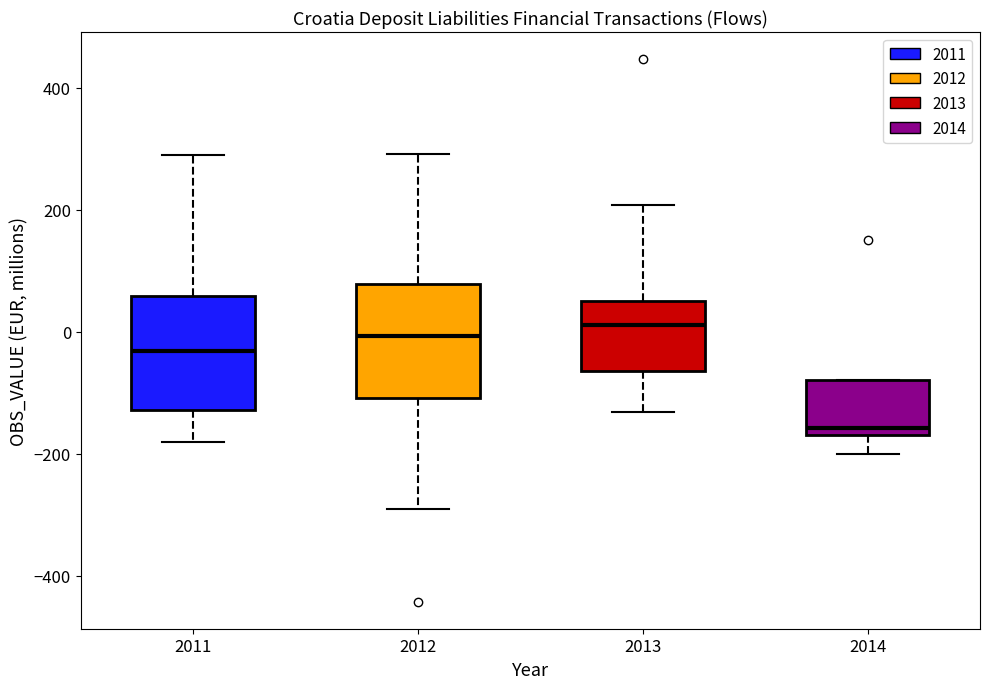

Reading left to right, read every box against the y-axis: the position of its median line, the range the box covers, and the ends of its whiskers. The values are not printed on the chart, so give them approximately, as read against the axis.

2011: median -40, box -120 to 60, whiskers -180 to 300
2012: median 0, box -100 to 80, whiskers -300 to 300
2013: median 20, box -60 to 60, whiskers -140 to 200
2014: median -160 (just above the box's lower edge), box -160 to -80, whiskers -200 to -80